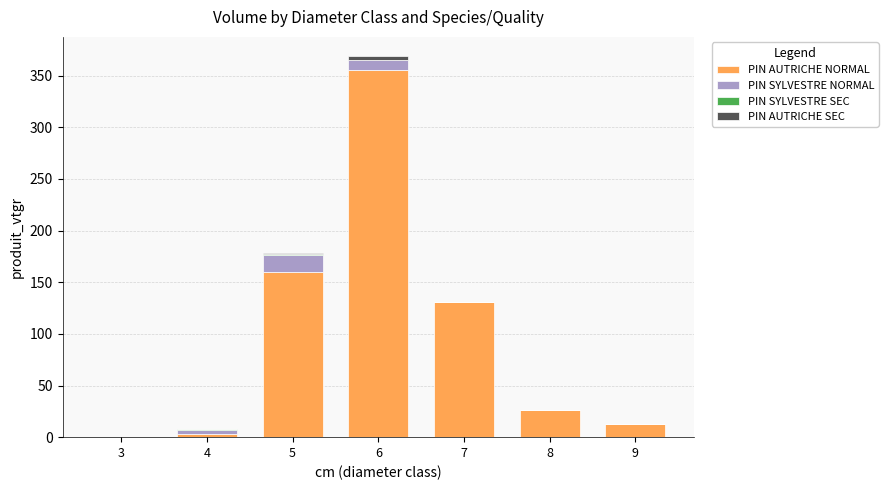

At which category is the sum across all series the highest?

6